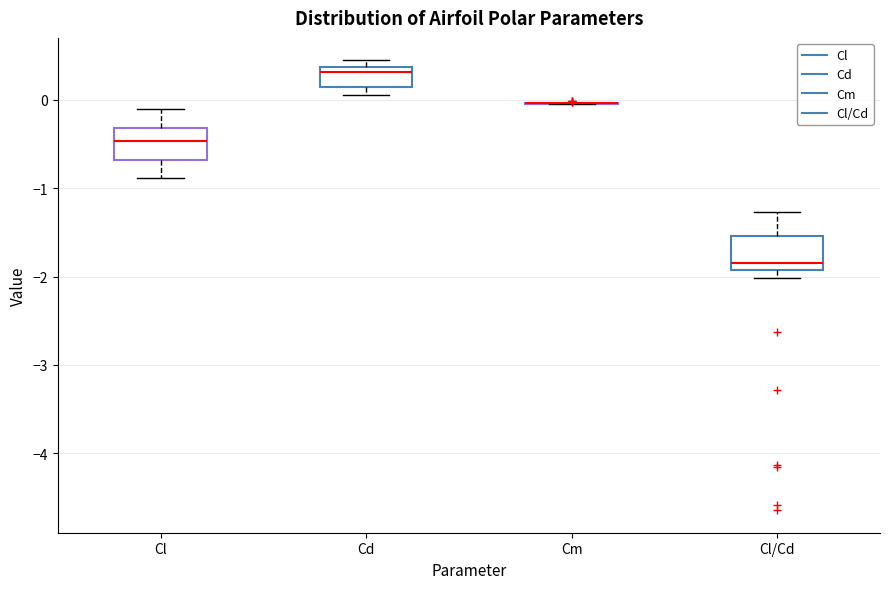

Reading left to right, transcribe this box plot: for each box, give where its median line is, the range the box spans, and where its two whiskers end, as read against the y-axis. The values are not printed on the chart, so give them approximately, as read against the axis.

Cl: median -0.5, box -0.7 to -0.3, whiskers -0.9 to -0.1
Cd: median 0.3, box 0.1 to 0.4, whiskers 0.1 (just below the box's lower edge) to 0.4 (just above the box's upper edge)
Cm: box collapsed to a line at 0.0, whiskers 0.0 to 0.0
Cl/Cd: median -1.8, box -1.9 to -1.5, whiskers -2.0 to -1.3